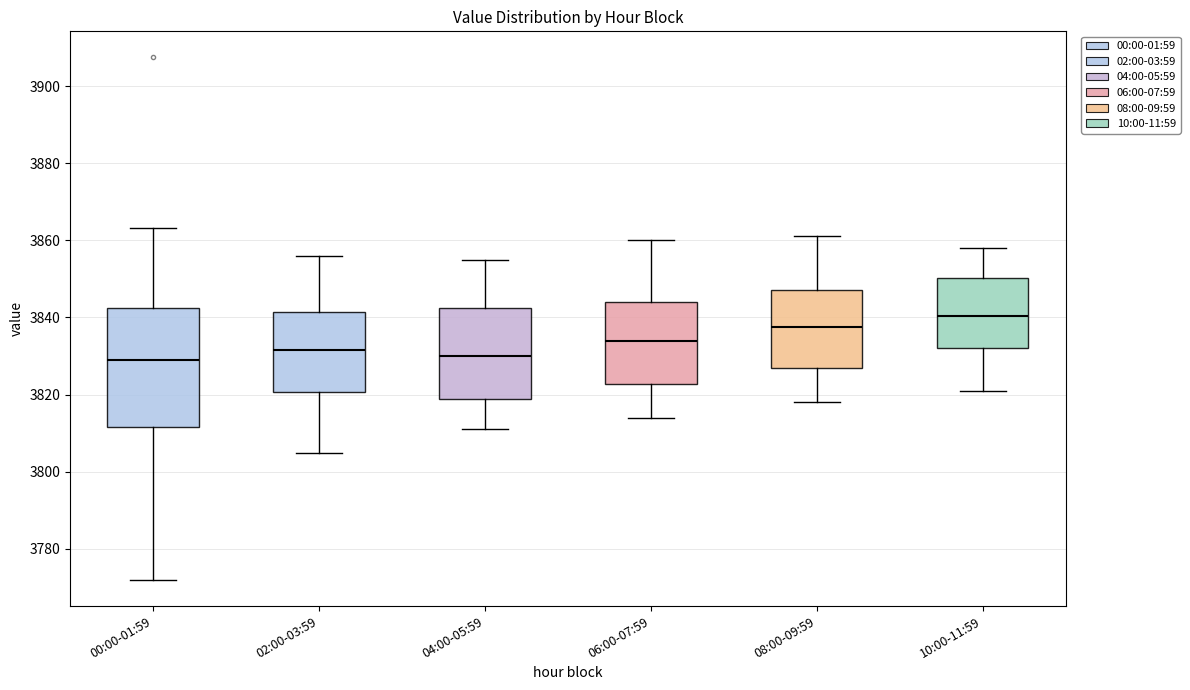

Which box's median line is the highest?

10:00-11:59